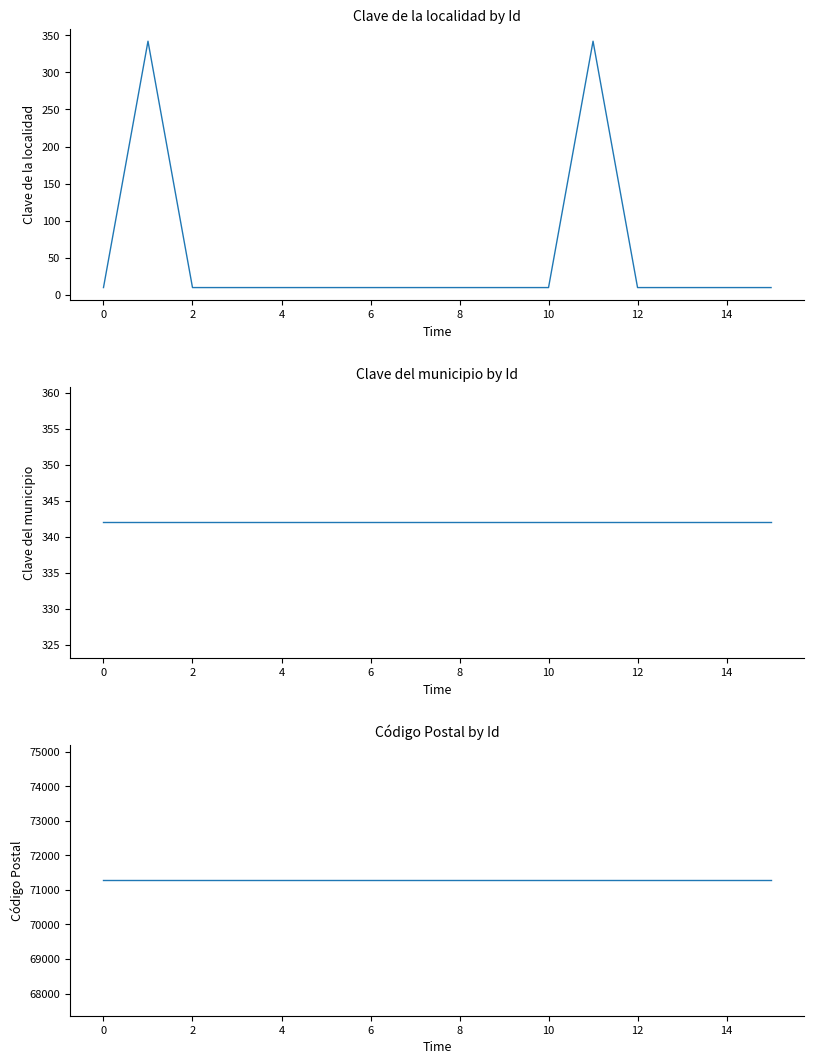

True or false: Clave del municipio and Clave de la localidad cross at least once.

False